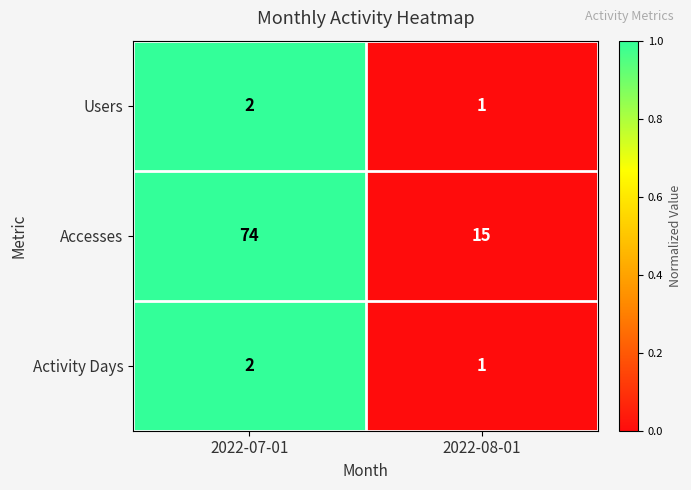

Reading right to left, list all the values displayed in this chart.

Users: 2022-08-01=1	2022-07-01=2
Accesses: 2022-08-01=15	2022-07-01=74
Activity Days: 2022-08-01=1	2022-07-01=2